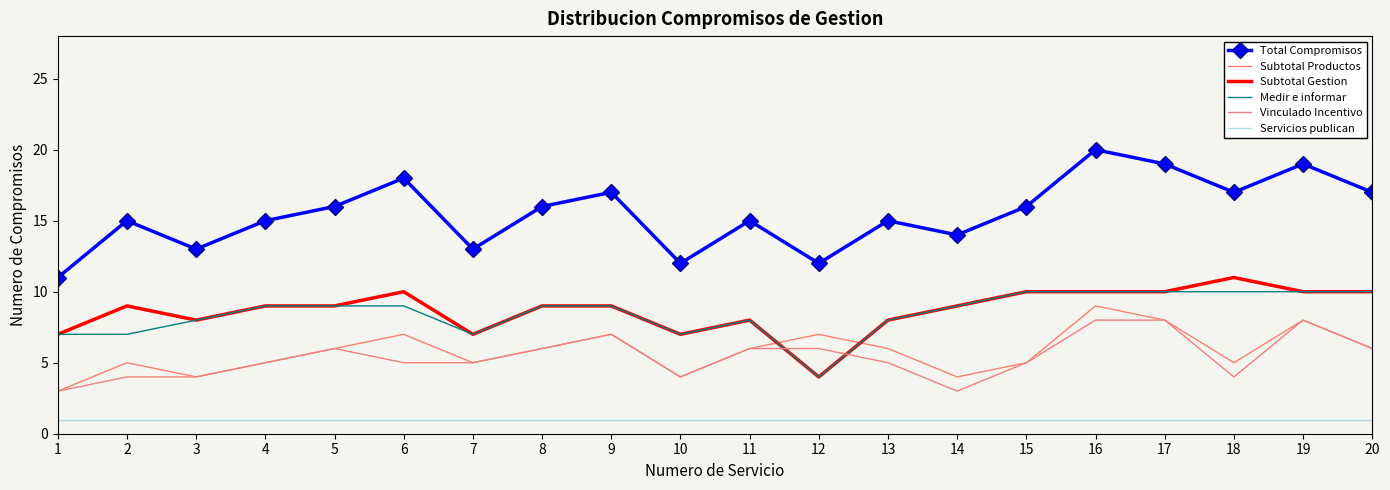

True or false: Medir e informar has more than 2 points higher than both neighbors.

False